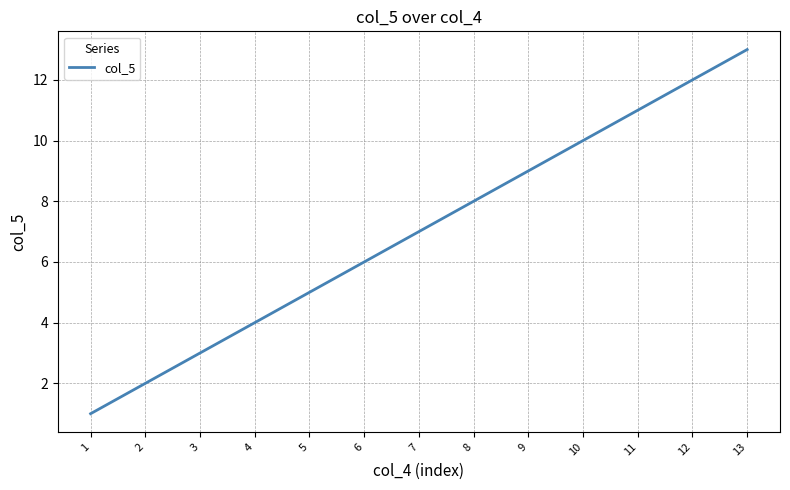

Reading left to right, extract all data points from this chart.

1	2	3	4	5	6	7	8	9	10	11	12	13